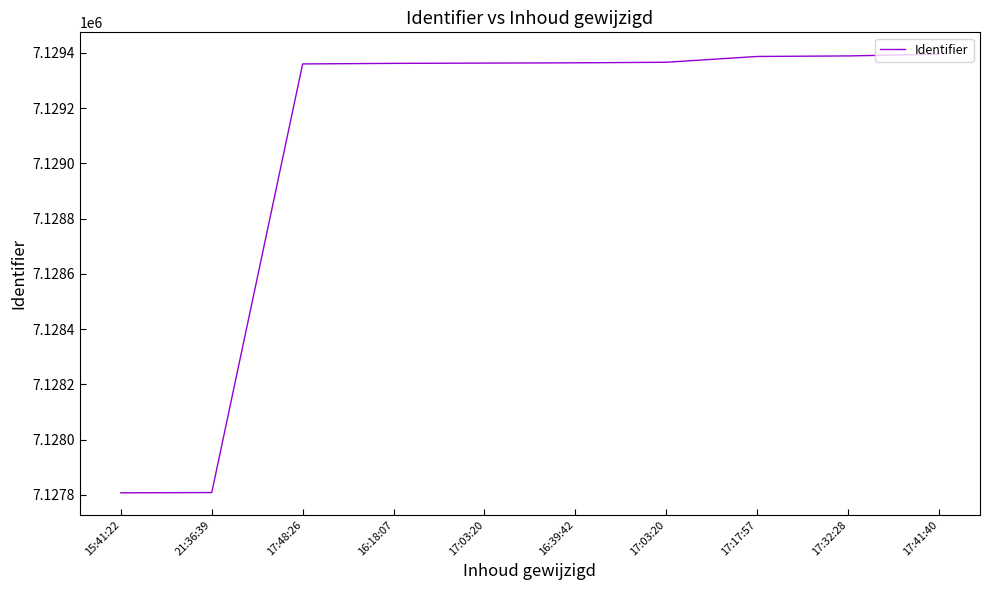

What is the sum of the values at 21:36:39 and 17:17:57?

14257195